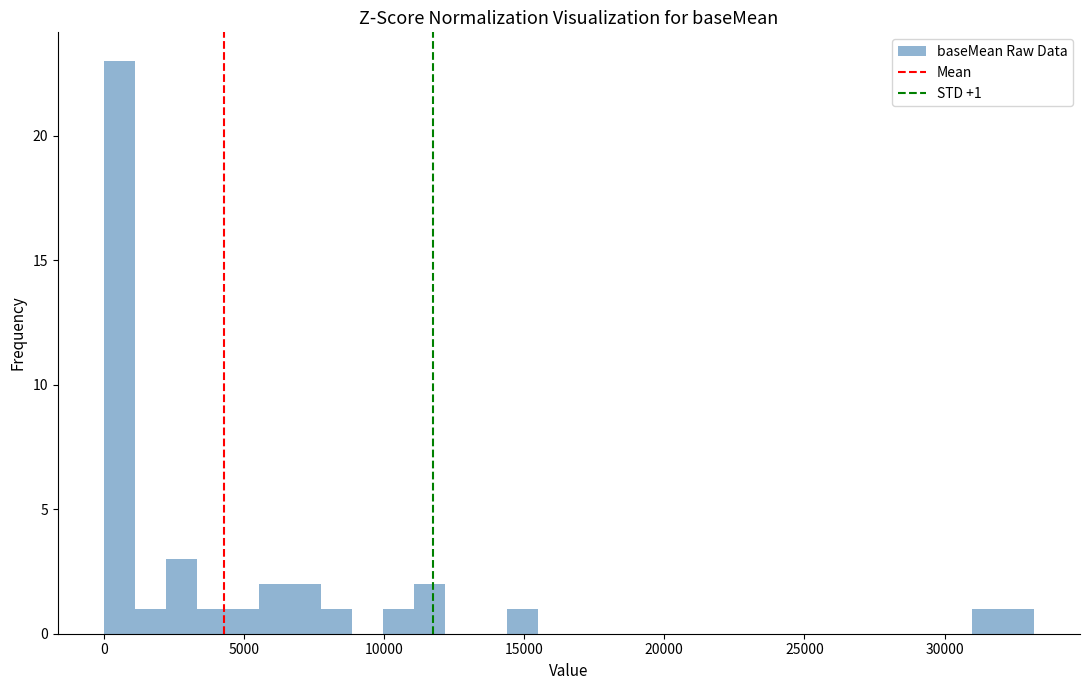

Around what value on the x-axis is the tallest bar? Give the approximate position of its centre, as read against the axis.

500